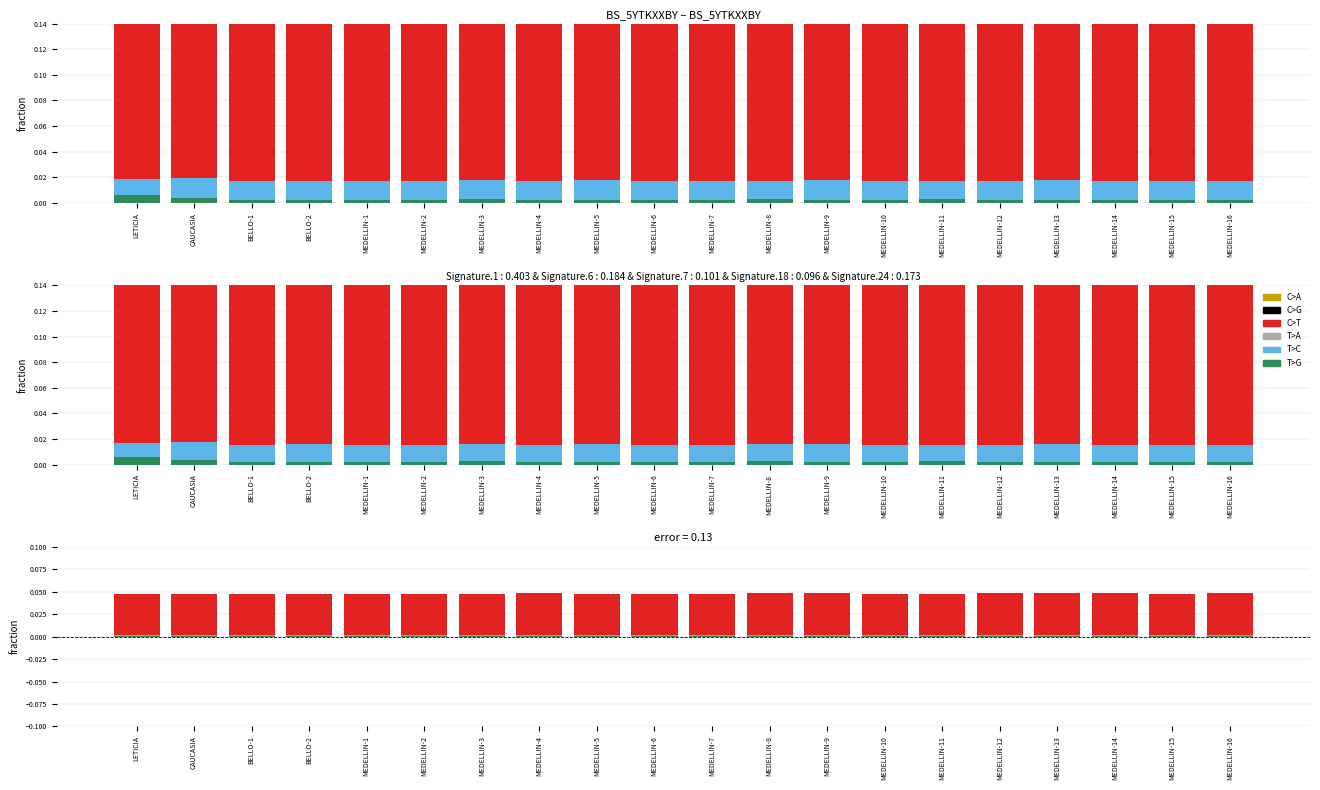

Count the C>A values in the range 0 to 1.

20